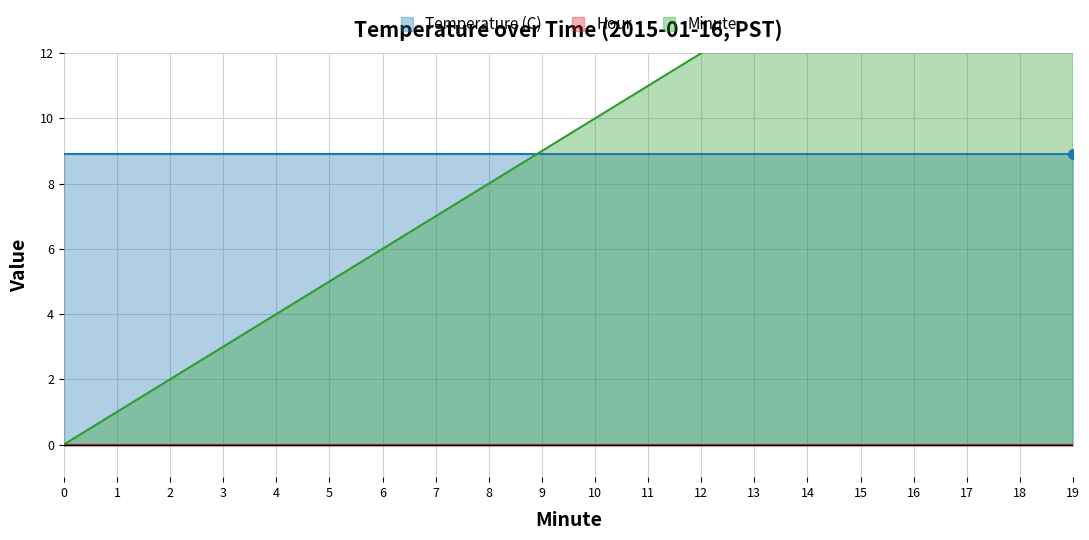

Reading left to right, extract all data points from this chart.

Temperature (C): 8.9	8.9	8.9	8.9	8.9	8.9	8.9	8.9	8.9	8.9	8.9	8.9	8.9	8.9	8.9	8.9	8.9	8.9	8.9	8.9
Hour: 0.0	0.0	0.0	0.0	0.0	0.0	0.0	0.0	0.0	0.0	0.0	0.0	0.0	0.0	0.0	0.0	0.0	0.0	0.0	0.0
Minute: 0.0	1.0	2.0	3.0	4.0	5.0	6.0	7.0	8.0	9.0	10.0	11.0	12.0	13.0	14.0	15.0	16.0	17.0	18.0	19.0